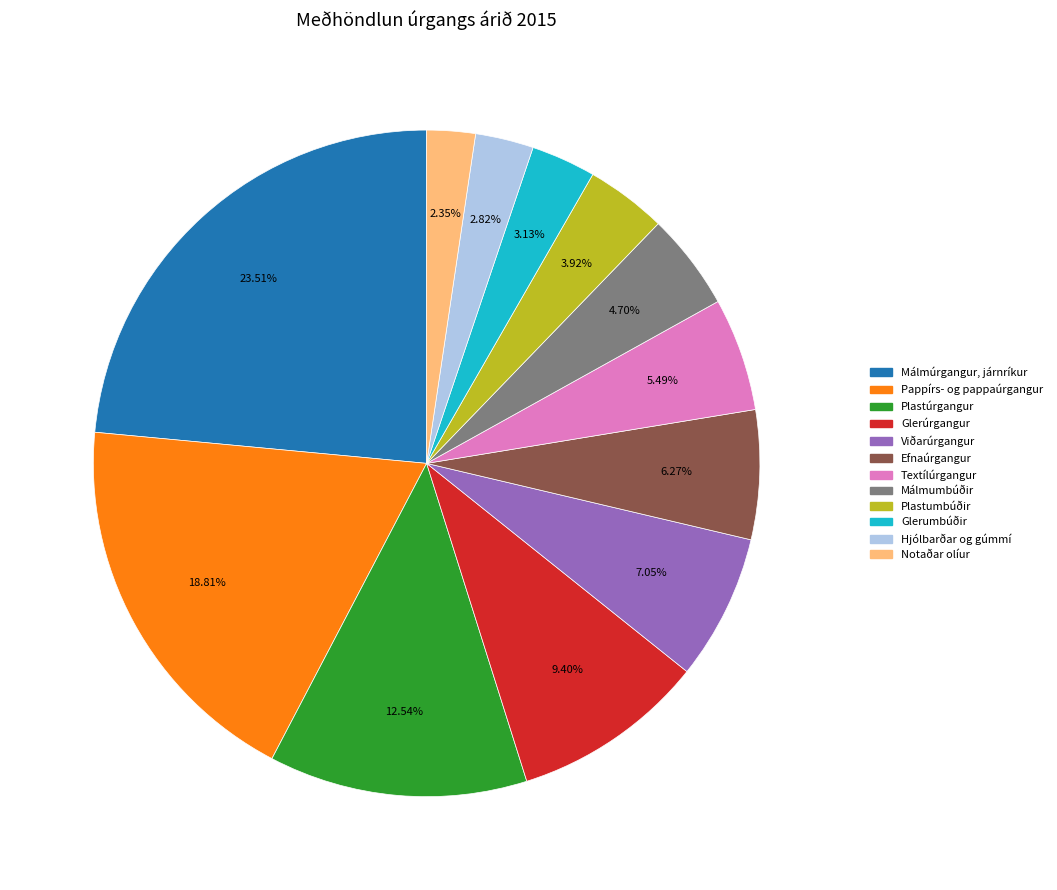

Count the number of slices in the pie.

12